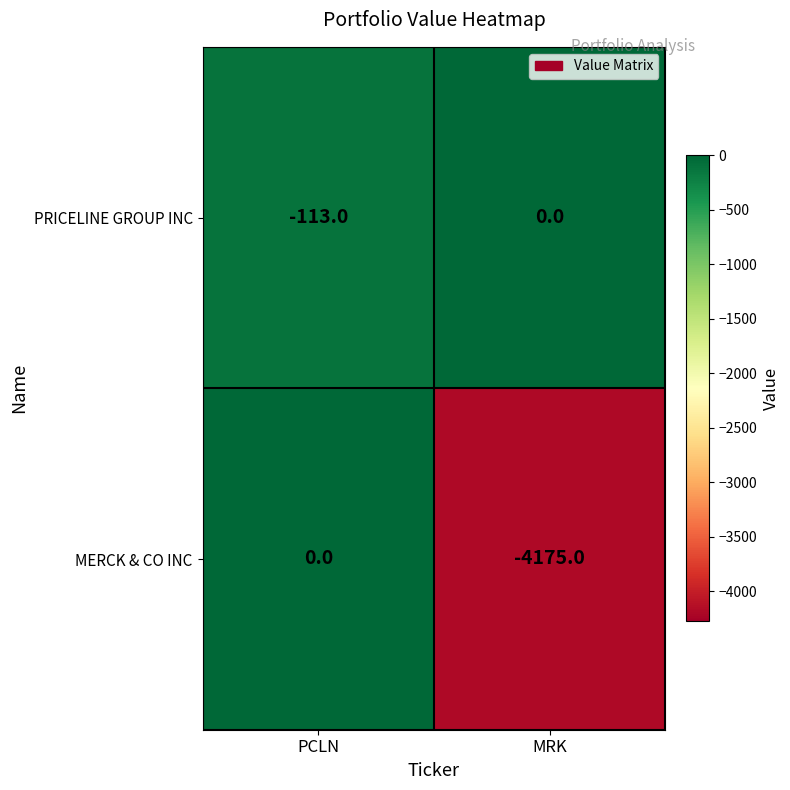

Reading left to right, transcribe all the data shown in this chart.

PRICELINE GROUP INC: -113	0
MERCK & CO INC: 0	-4175